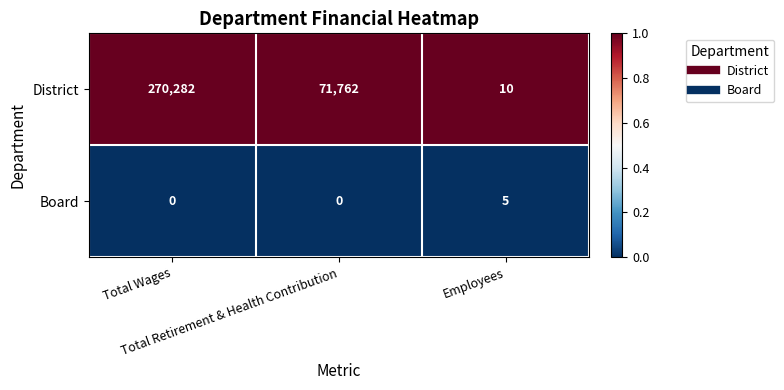

Between Total Wages and Total Retirement & Health Contribution, which series saw the biggest shift?

District